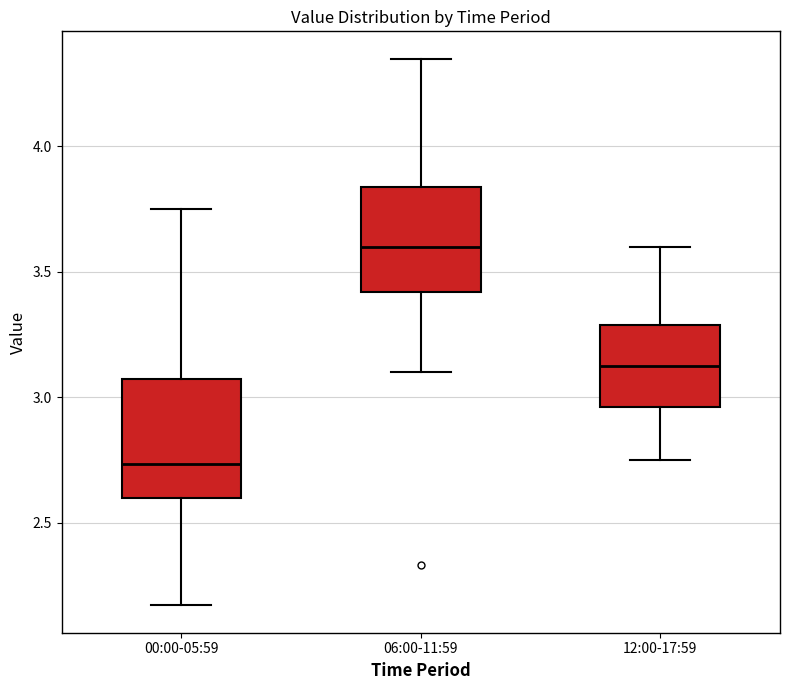

Reading left to right, transcribe this box plot: for each box, give where its median line is, the range the box spans, and where its two whiskers end, as read against the y-axis. The values are not printed on the chart, so give them approximately, as read against the axis.

00:00-05:59: median 2.75, box 2.60 to 3.05, whiskers 2.15 to 3.75
06:00-11:59: median 3.60, box 3.40 to 3.85, whiskers 3.10 to 4.35
12:00-17:59: median 3.15, box 2.95 to 3.30, whiskers 2.75 to 3.60